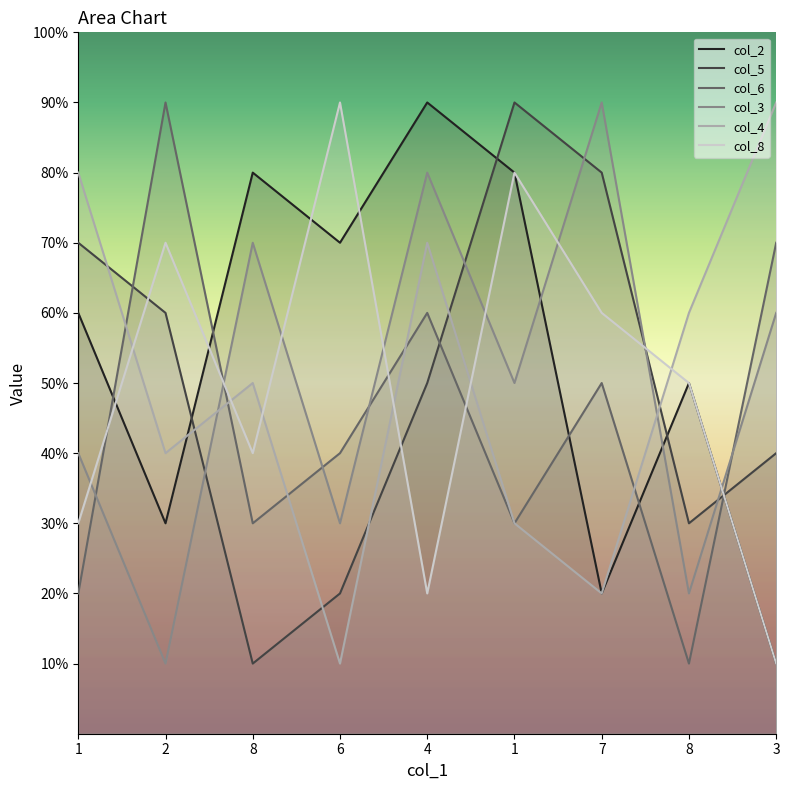

At 3, list the series in order from smallest to largest.

col_2, col_8, col_5, col_3, col_6, col_4